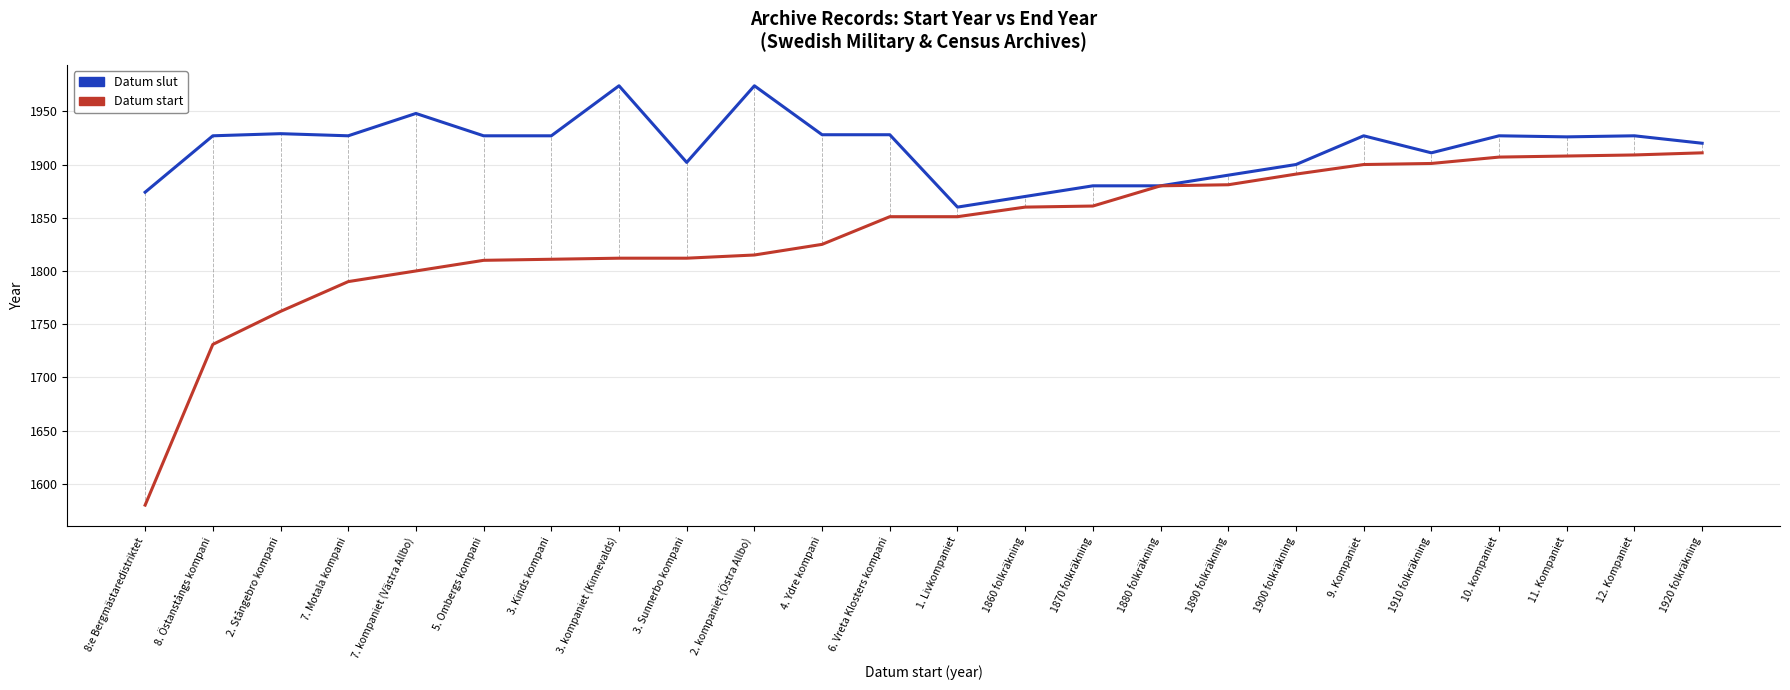

What position from the right is 8:e Bergmästaredistriktet?

24